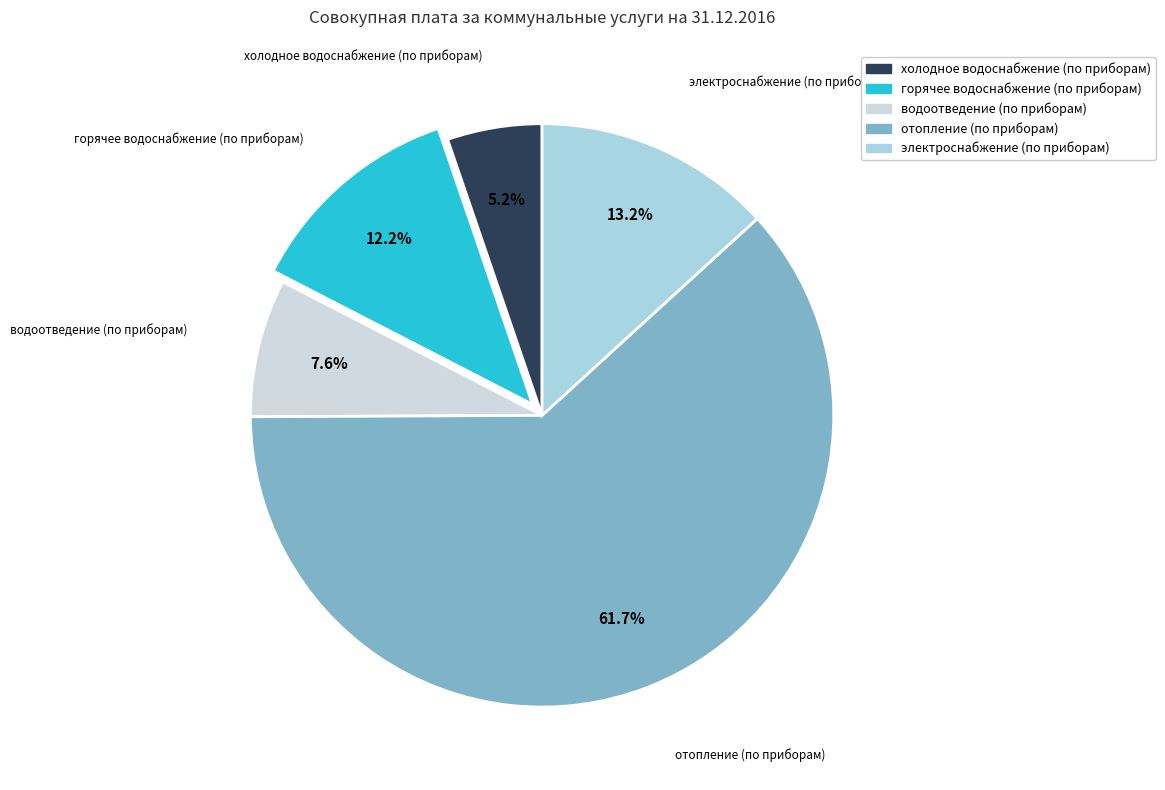

True or false: холодное водоснабжение (по приборам) accounts for 20% of the total.

False